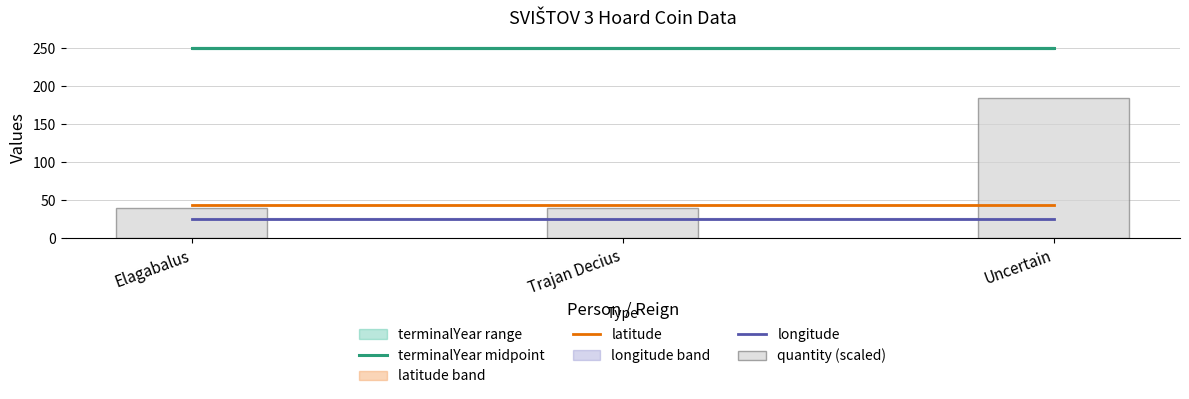

What is the label of the 3rd bar from the right?

Elagabalus